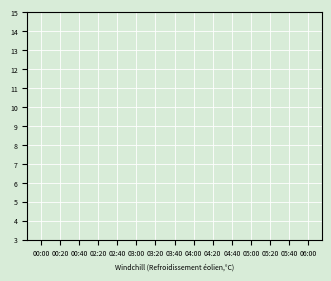

What position from the right is 00:40?

25